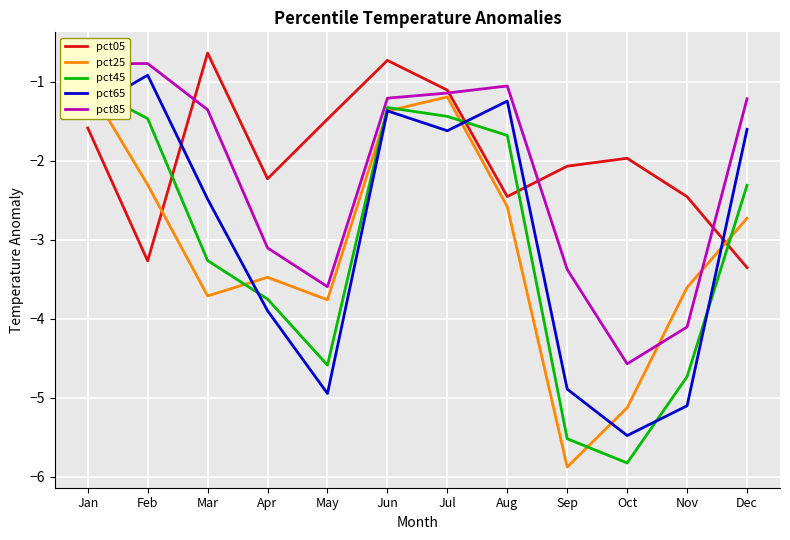

Count the number of categories in the chart.

12